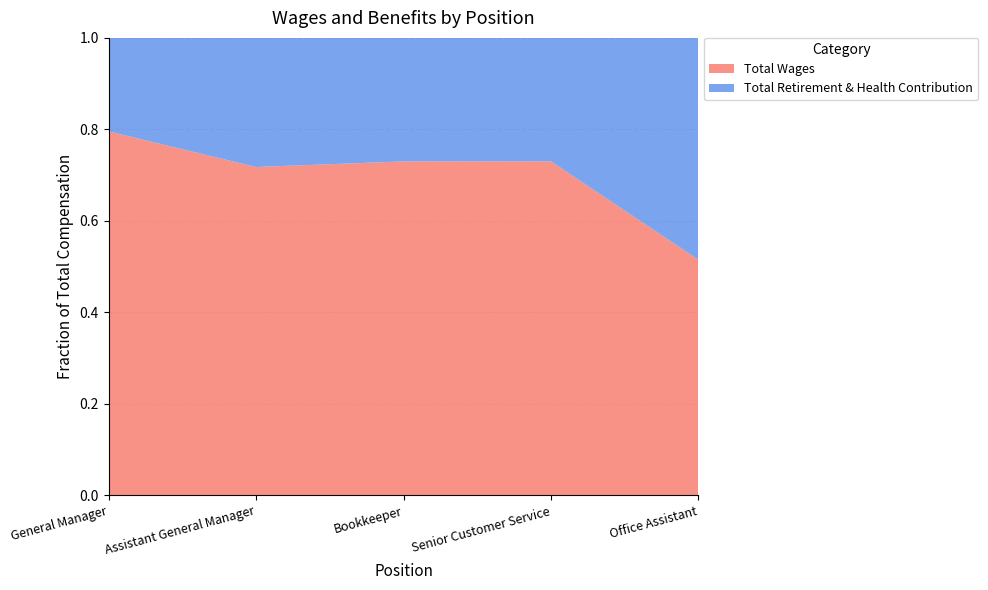

Reading right to left, list all the values displayed in this chart.

Total Wages: 9922	55834	63820	110608	200517
Total Retirement & Health Contribution: 9344	20641	23609	43504	51522